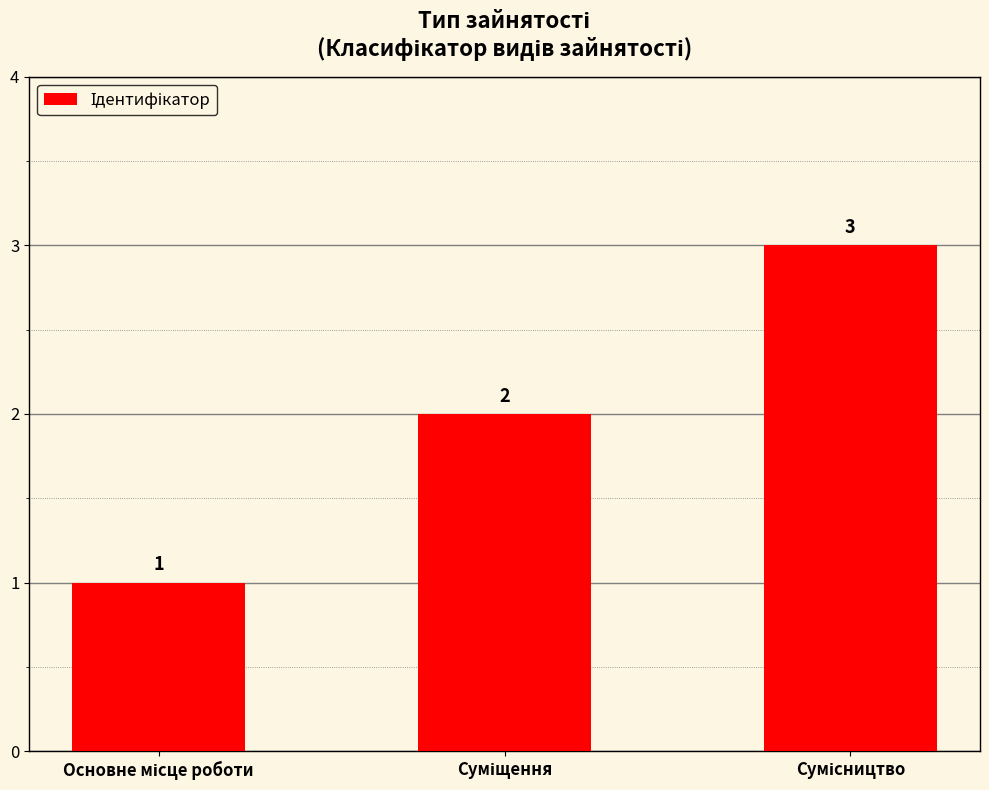

What is the greatest value displayed?

3